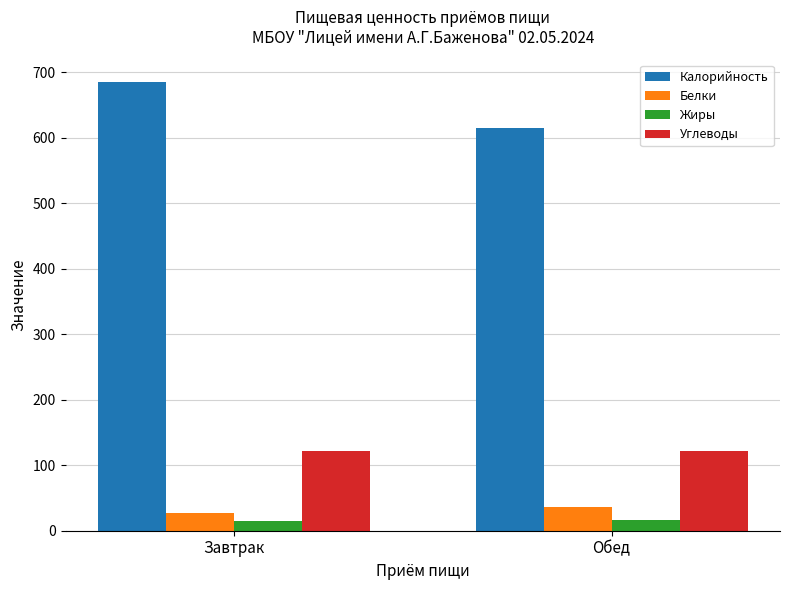

Rank the series at Завтрак from lowest to highest value.

Жиры, Белки, Углеводы, Калорийность